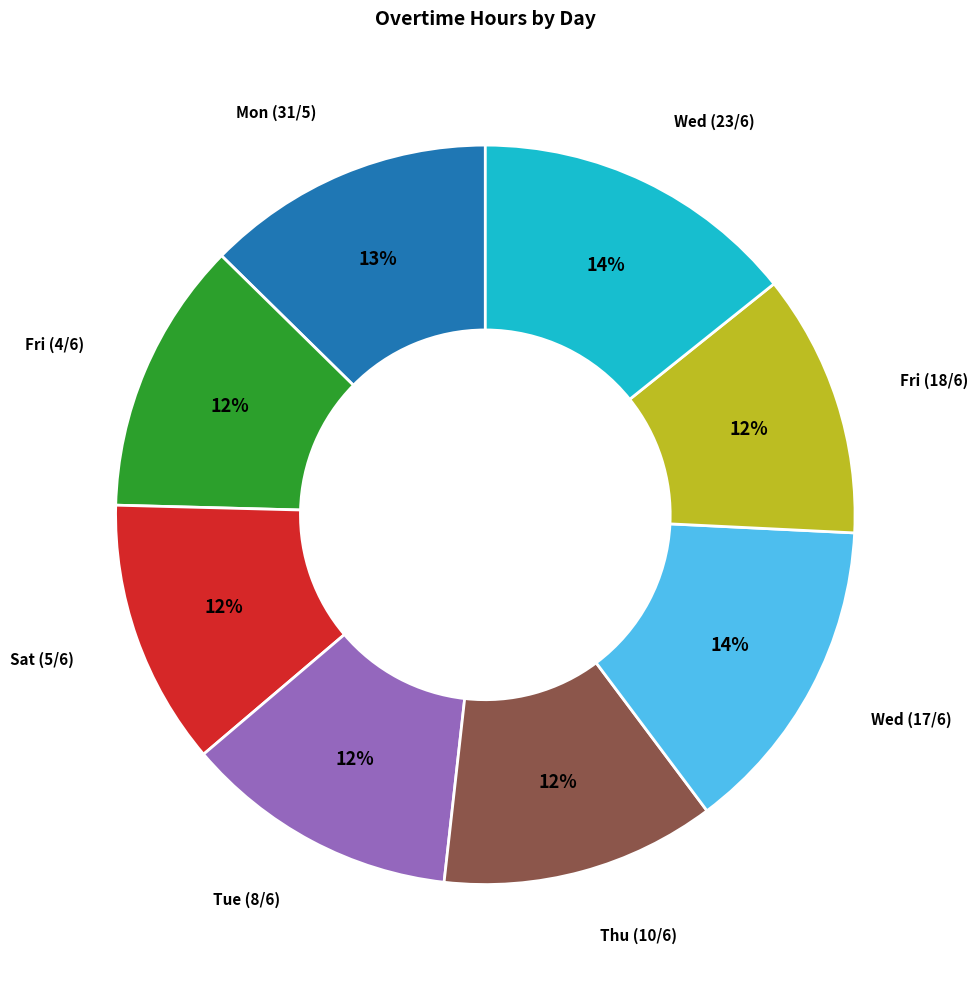

How many segments does this pie chart have?

8